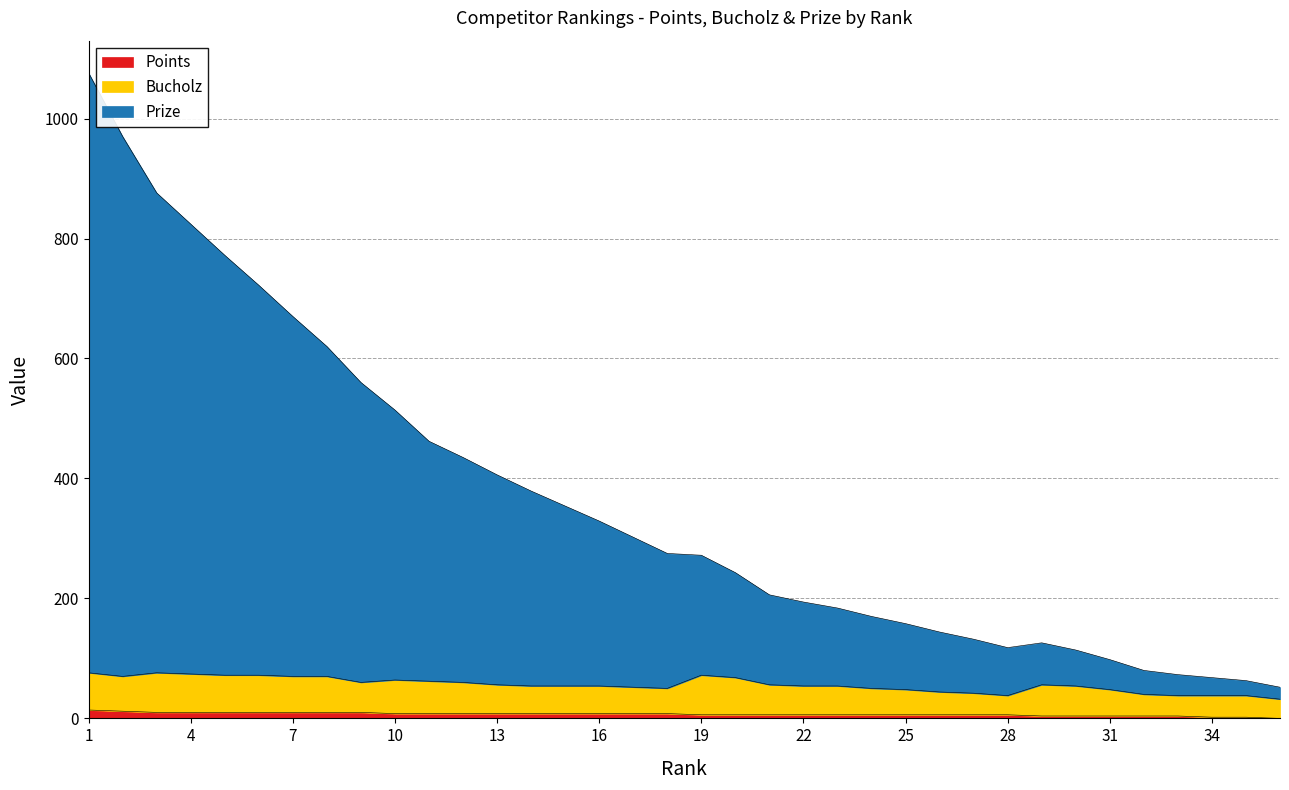

Which series has the widest spread of values?

Prize